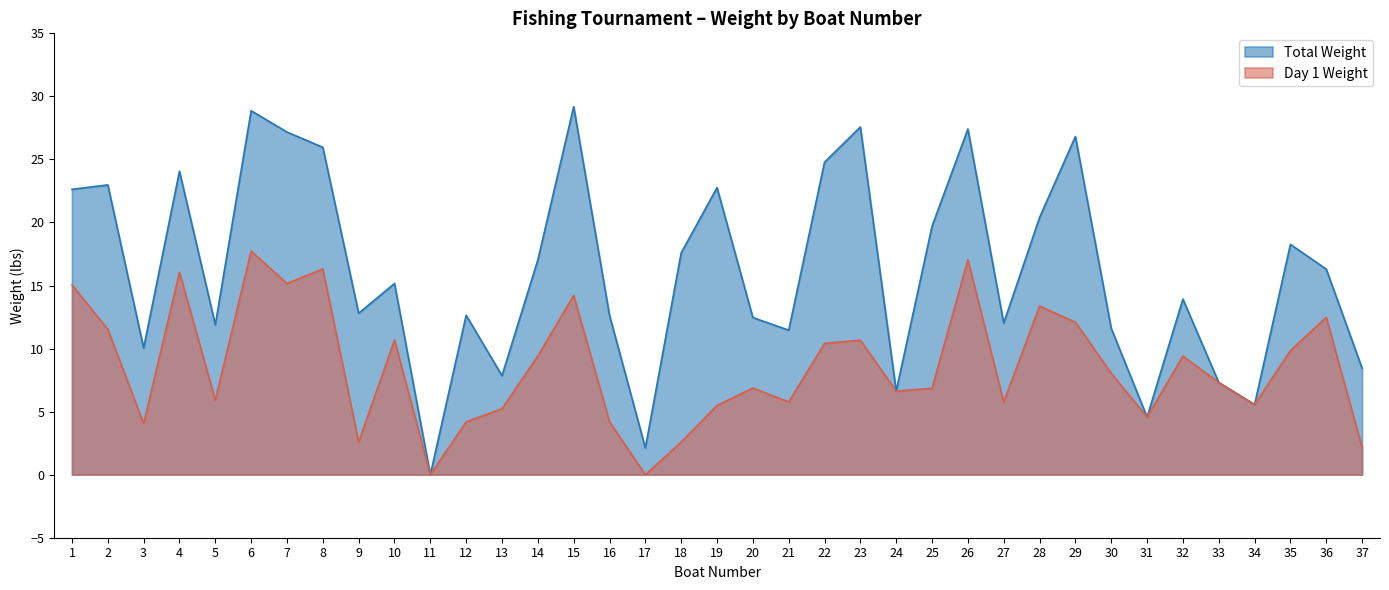

Which series changed the most between 5 and 7?

Total Weight